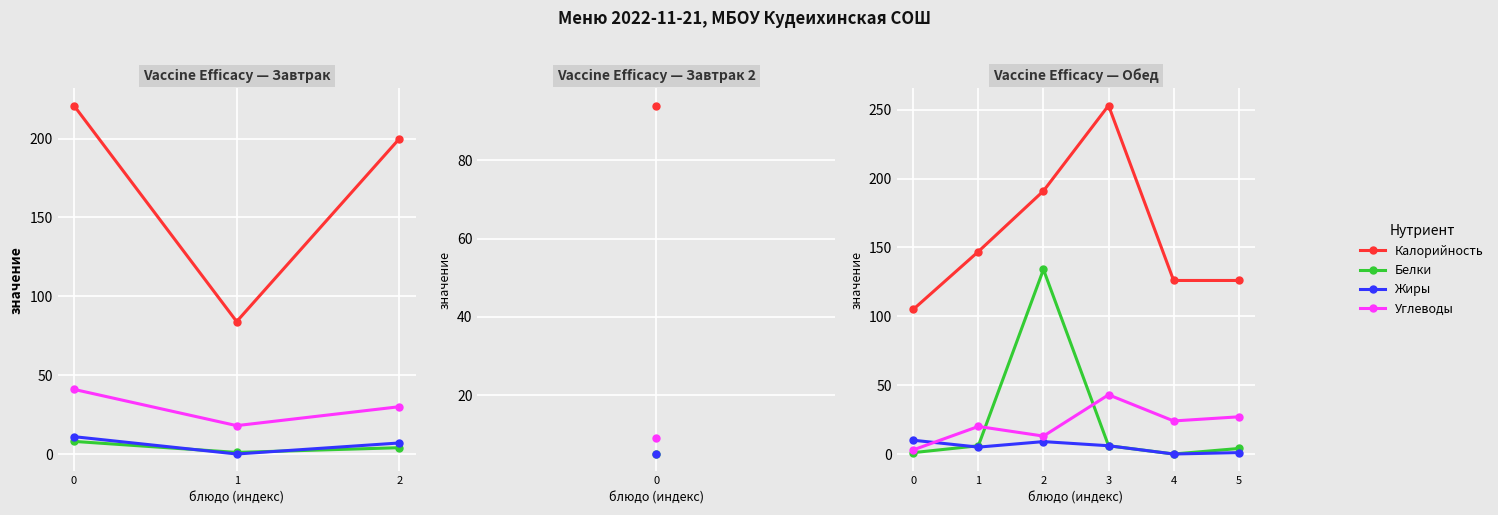

What is the spread (max minus min) of values at 2?

182